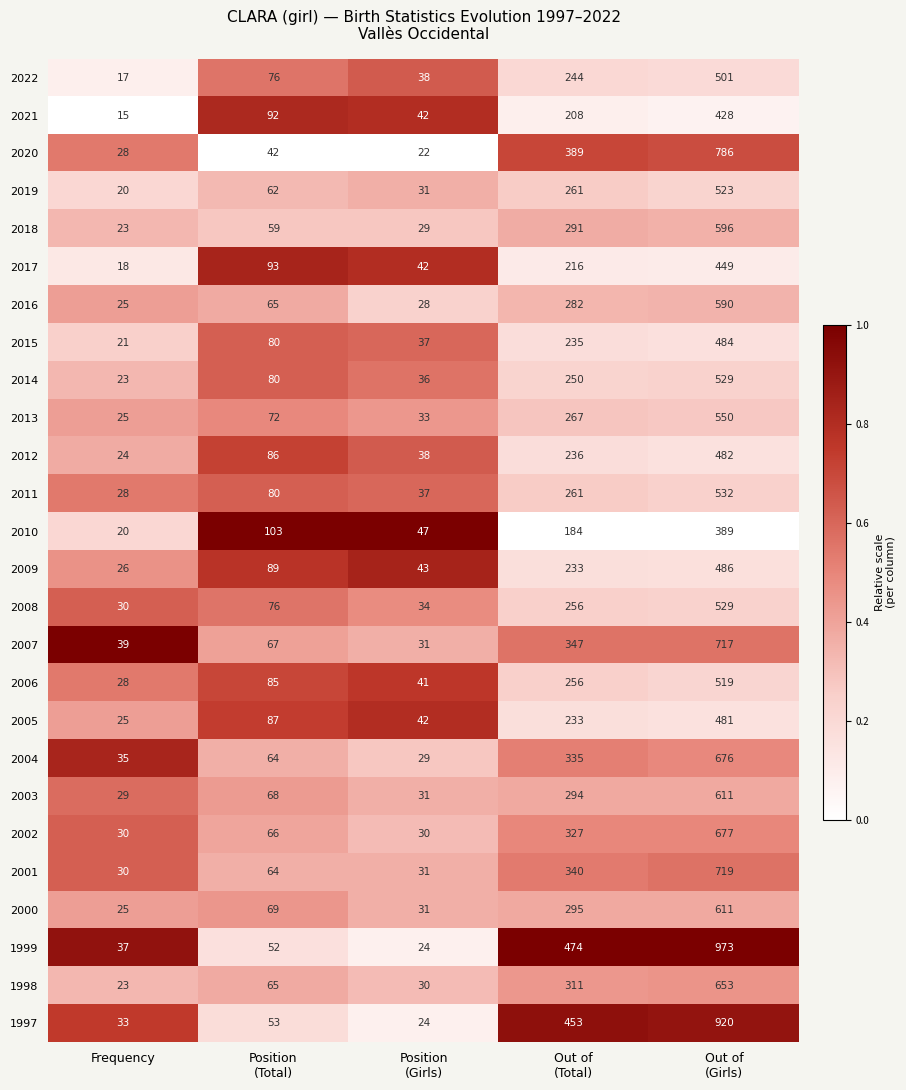

Which series has the largest range (max minus min)?

1999